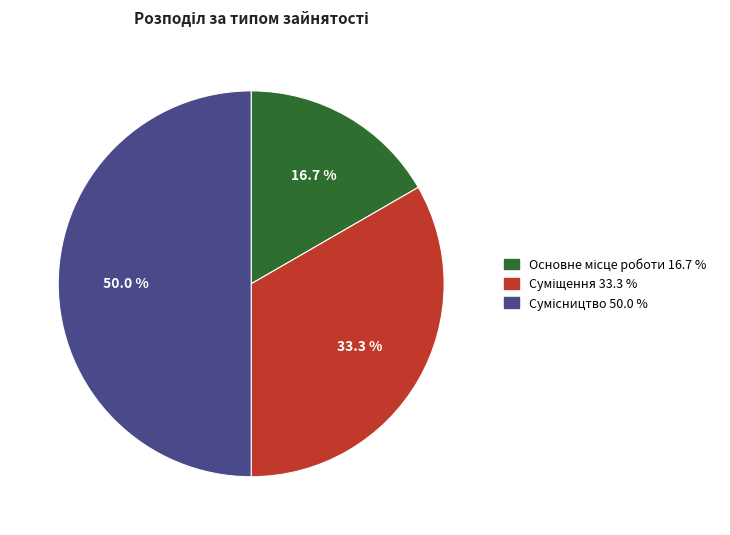

What is the change in value from Основне місце роботи to Суміщення?

+1